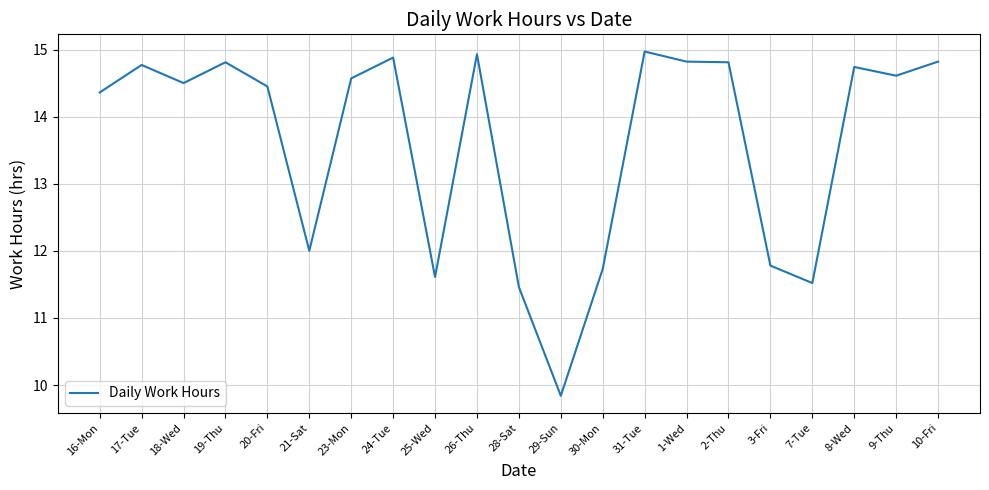

What is the smallest value displayed?

9.8